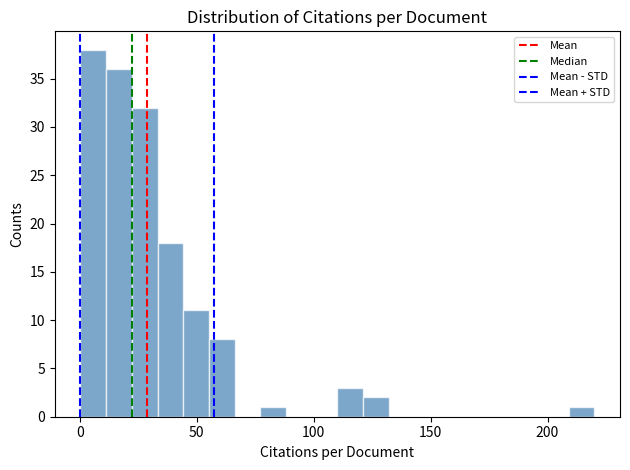

Read against the x-axis, roughly where is the centre of the tallest bar?

5